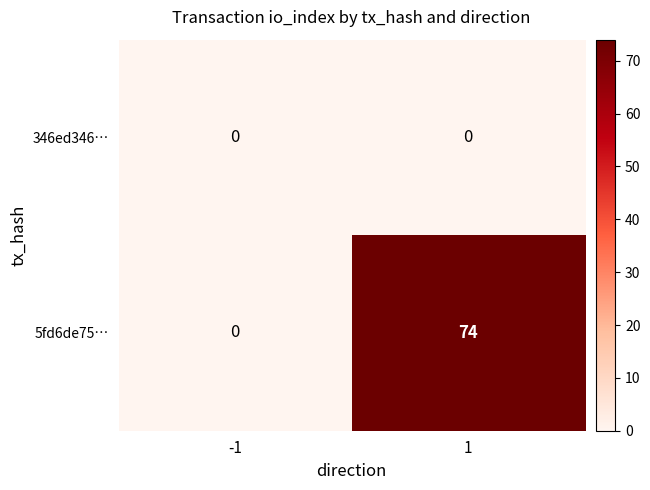

At which category does the chart reach its peak across all series?

1